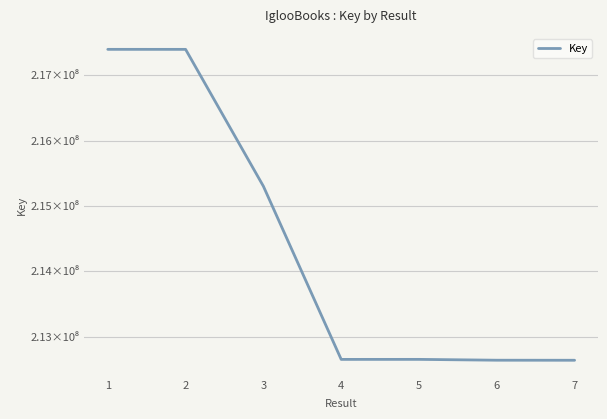

Does the chart display data point markers on the line(s)?

No